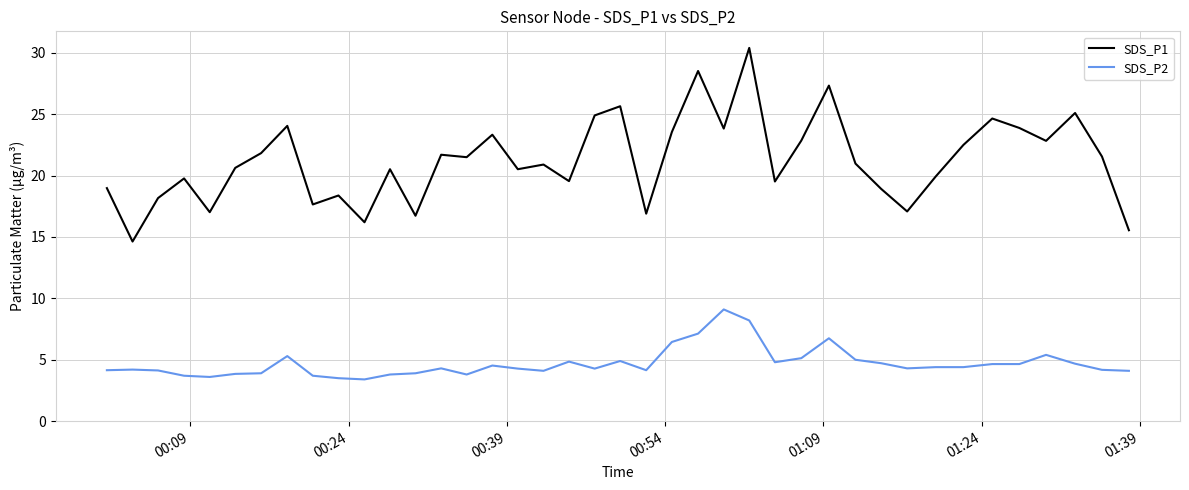

Is this an area chart (filled region under the line)?

No